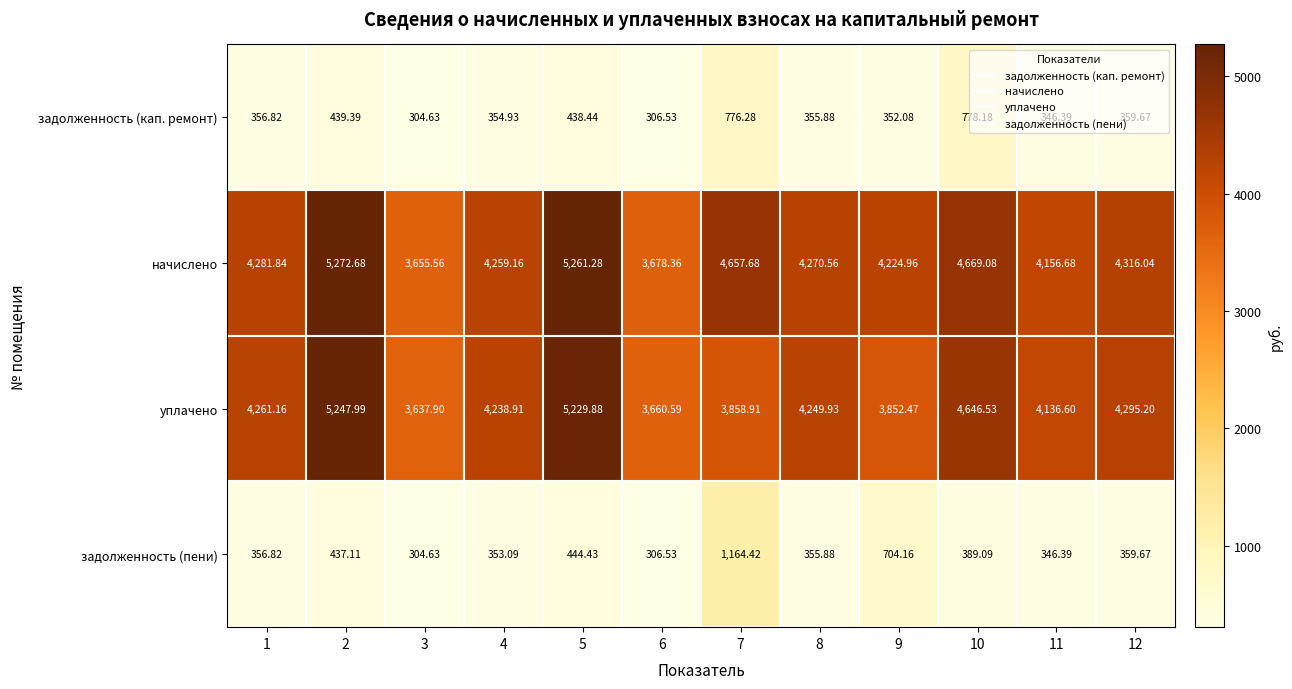

Rank the series at 5 from highest to lowest value.

начислено, уплачено, задолженность (пени), задолженность (кап. ремонт)